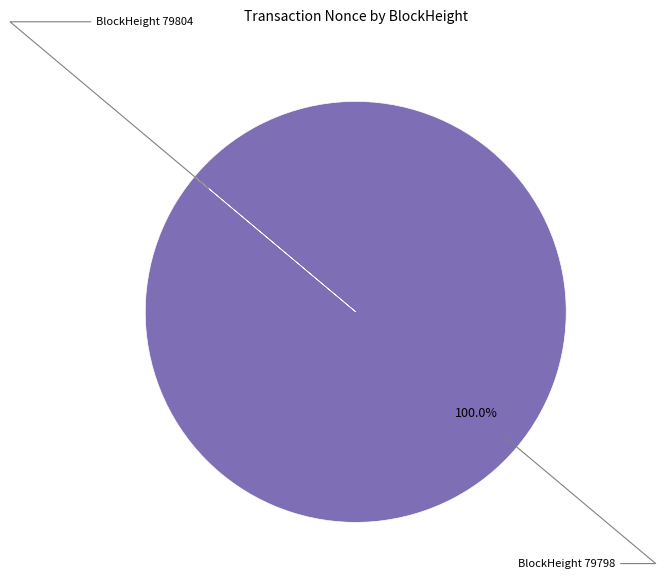

Is there a majority slice in this chart?

Yes